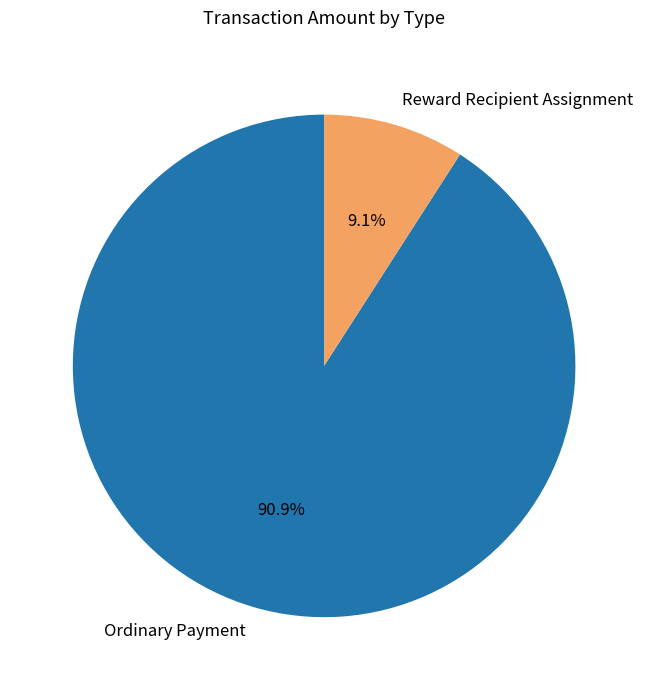

Which category accounts for the majority?

Ordinary Payment